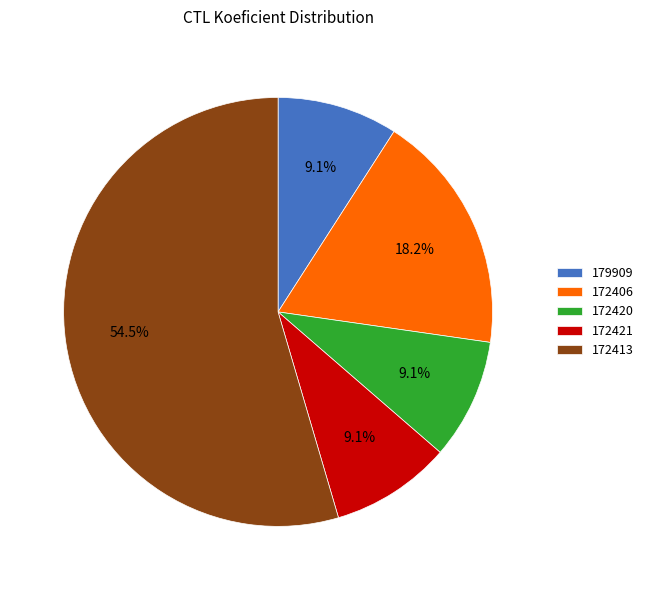

To the nearest percent, what is the difference between the 172421 and 172406 slice percentages?

9%